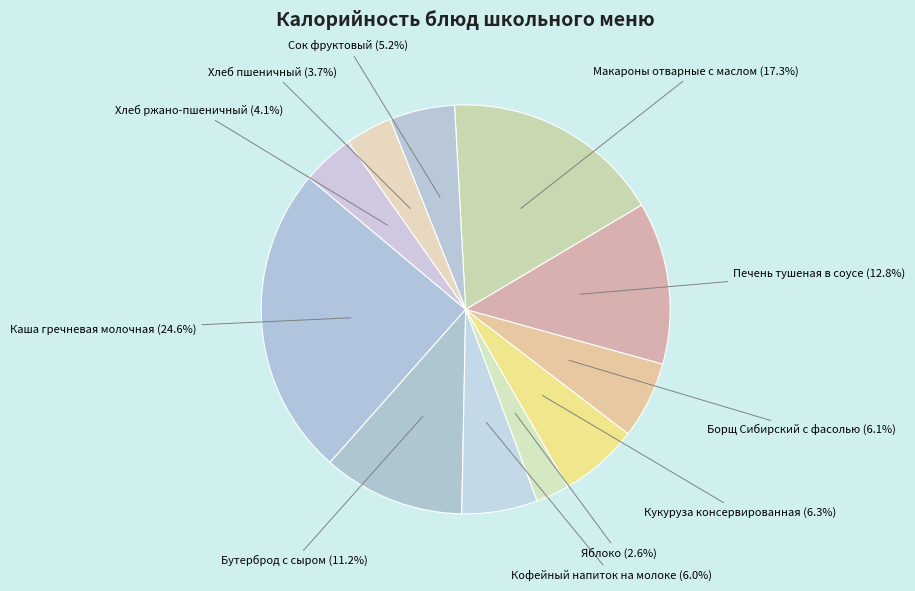

What portion of the pie excludes Каша гречневая молочная?

75.4%